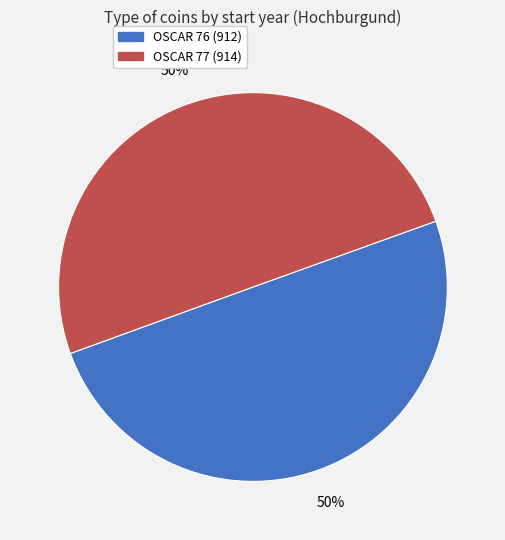

What is the ratio of the value at OSCAR 77 to the value at OSCAR 76?

1.0